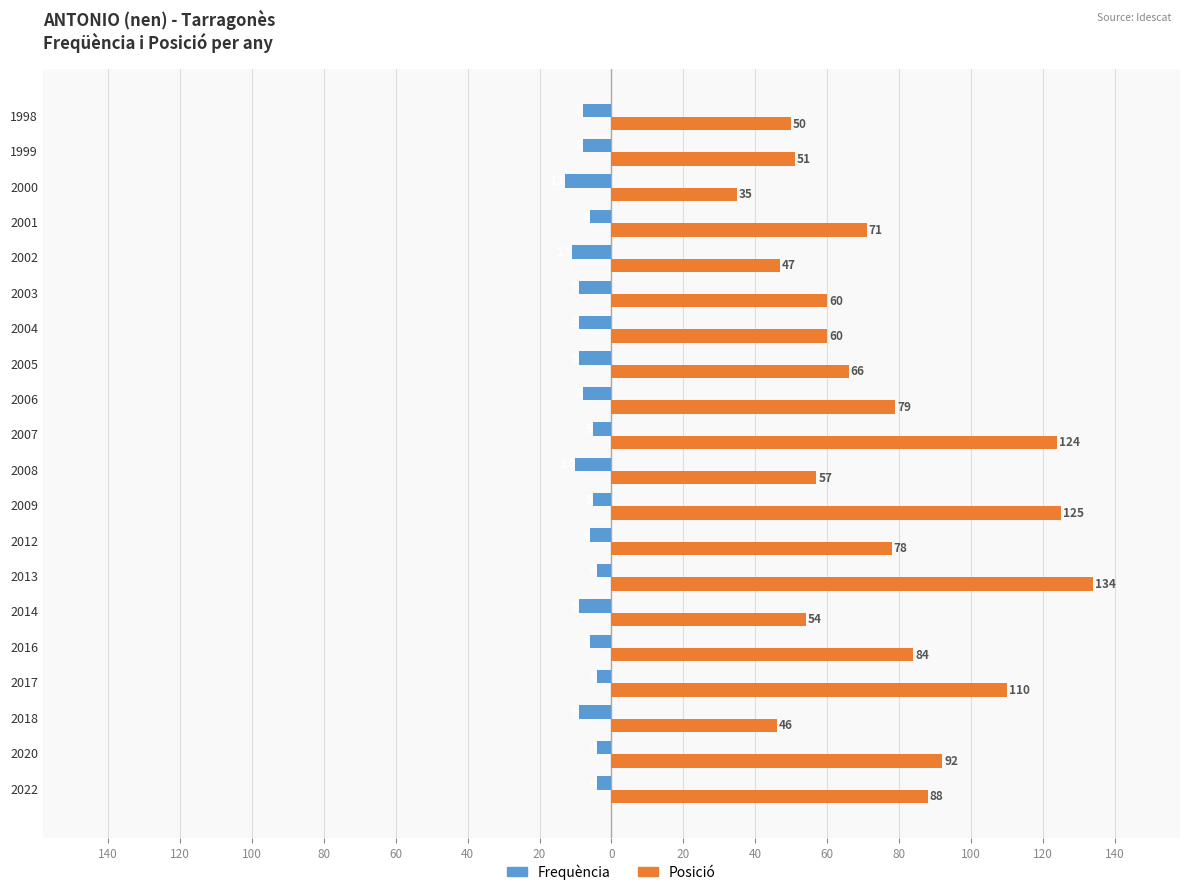

How many Frequència values are between -9 and -5?

13